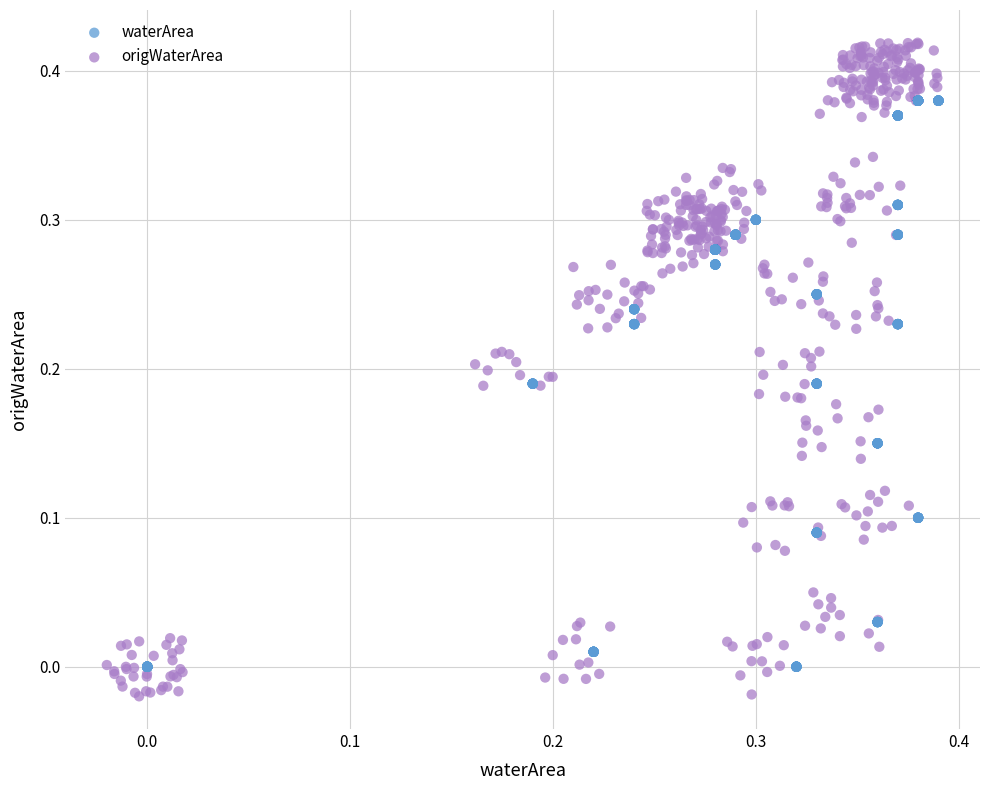

Which series has the widest spread of Y values?

origWaterArea